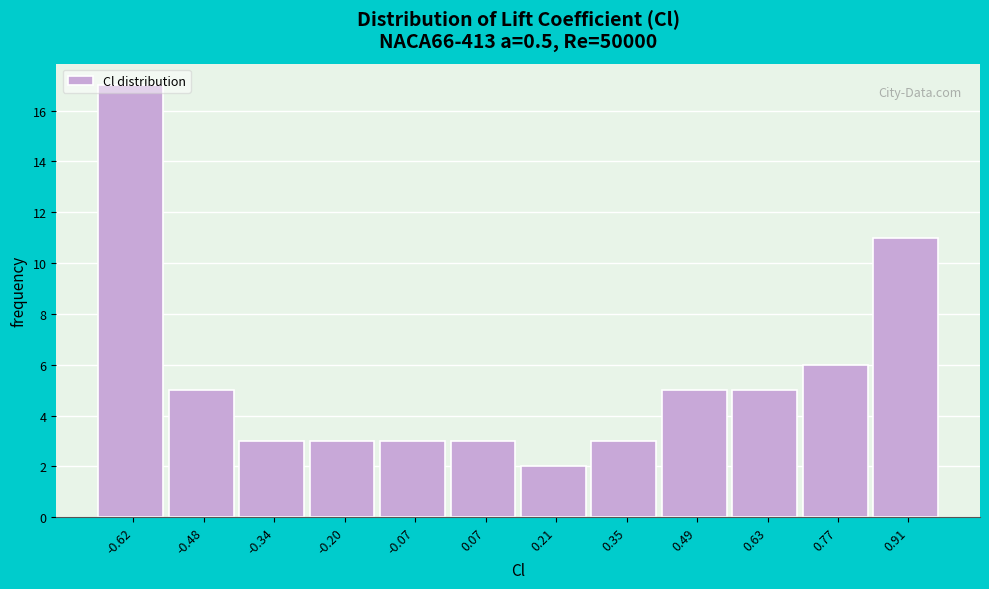

True or false: the data shows 5 at -0.48.

True